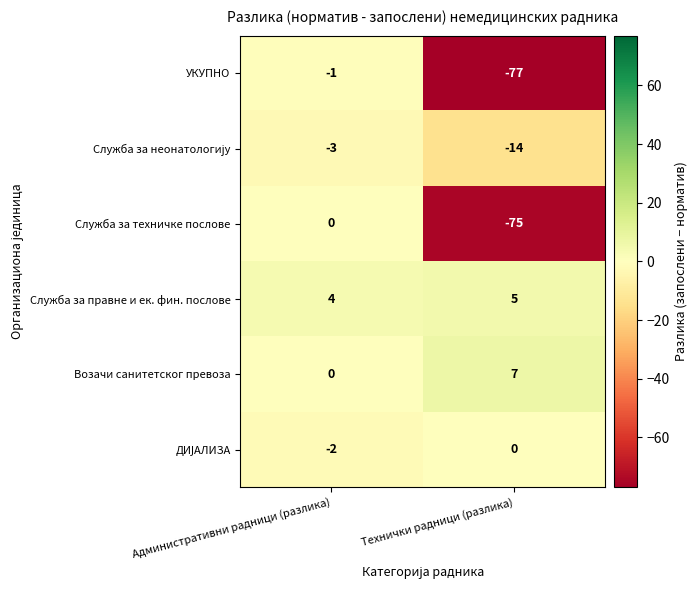

List the labels in order of Возачи санитетског превоза value, largest first.

Технички радници (разлика), Административни радници (разлика)